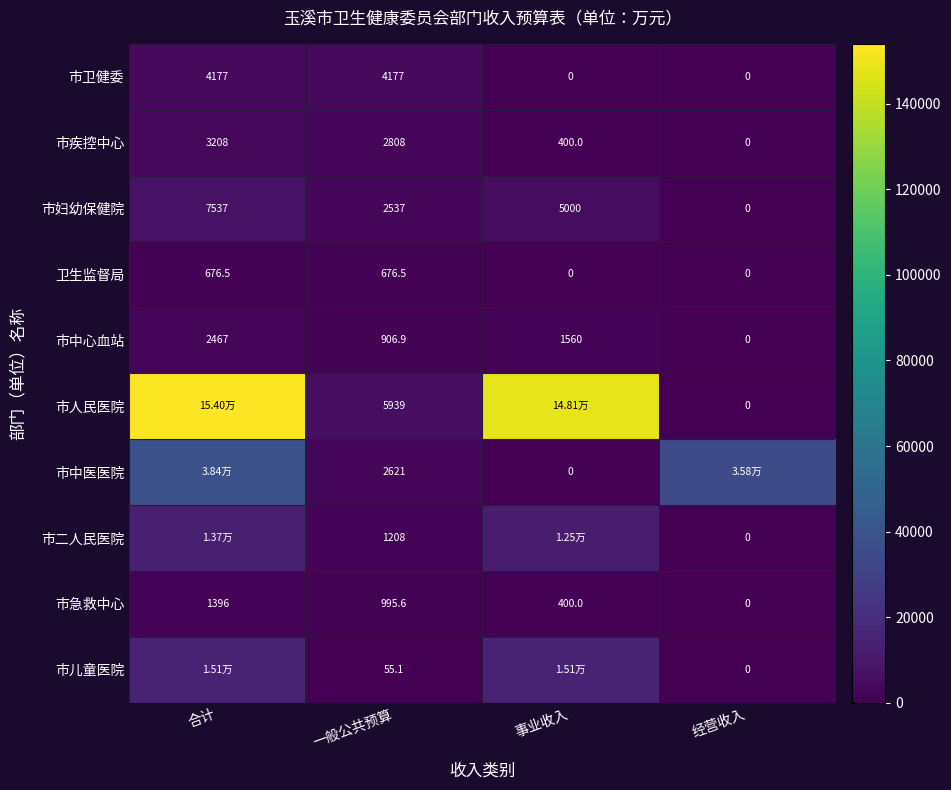

Where does the 市中心血站 series first go above 1560?

合计